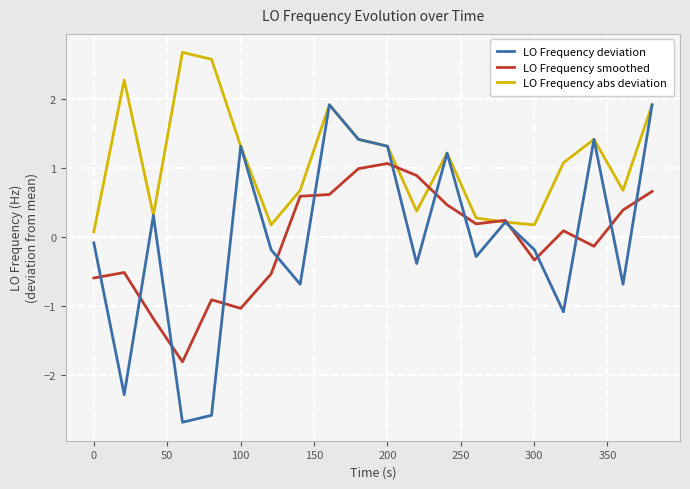

Reading left to right, transcribe all the data shown in this chart.

LO Frequency deviation: -0.1	-2.3	0.3	-2.7	-2.6	1.3	-0.2	-0.7	1.9	1.4	1.3	-0.4	1.2	-0.3	0.2	-0.2	-1.1	1.4	-0.7	1.9
LO Frequency smoothed: -0.6	-0.5	-1.2	-1.8	-0.9	-1.0	-0.5	0.6	0.6	1.0	1.1	0.9	0.5	0.2	0.2	-0.3	0.1	-0.1	0.4	0.7
LO Frequency abs deviation: 0.1	2.3	0.3	2.7	2.6	1.3	0.2	0.7	1.9	1.4	1.3	0.4	1.2	0.3	0.2	0.2	1.1	1.4	0.7	1.9